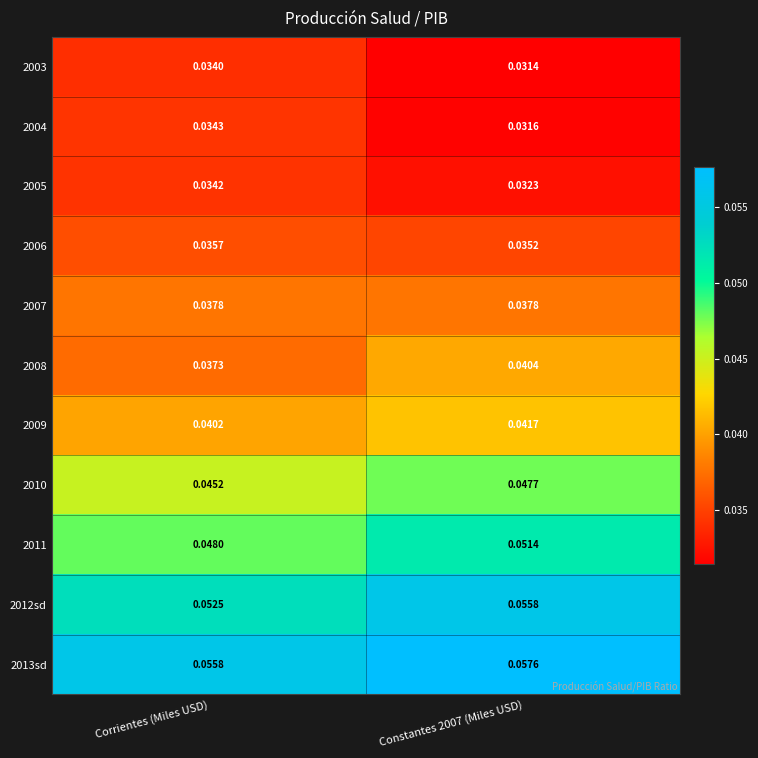

Is the value of 2009 at Constantes 2007 (Miles USD) greater than the value of 2011 at Corrientes (Miles USD)?

No